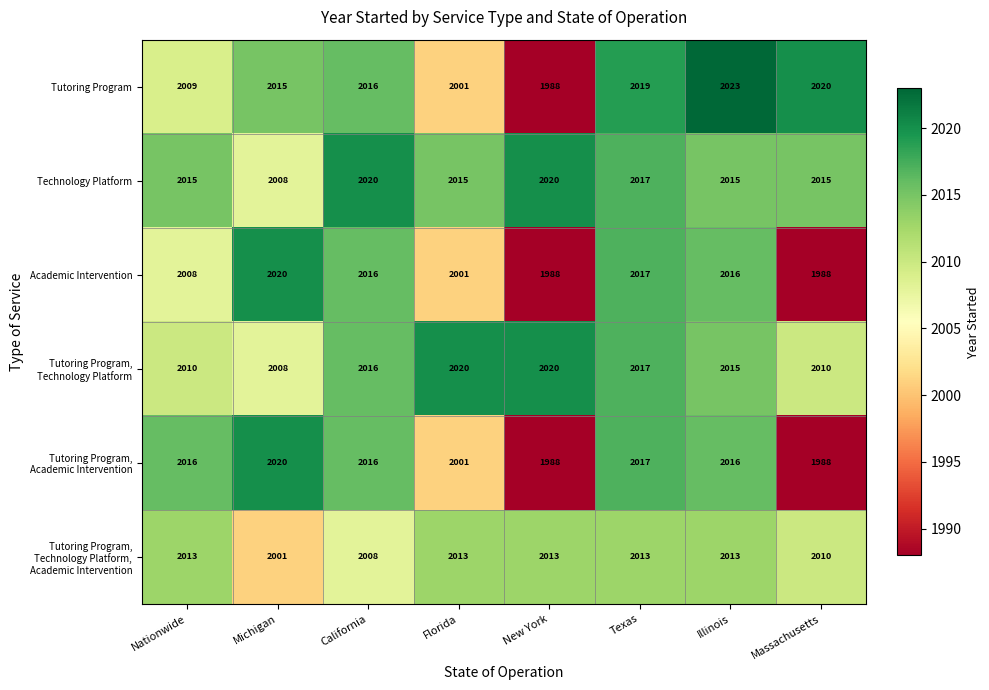

Which series changed the most between Florida and Massachusetts?

Tutoring Program